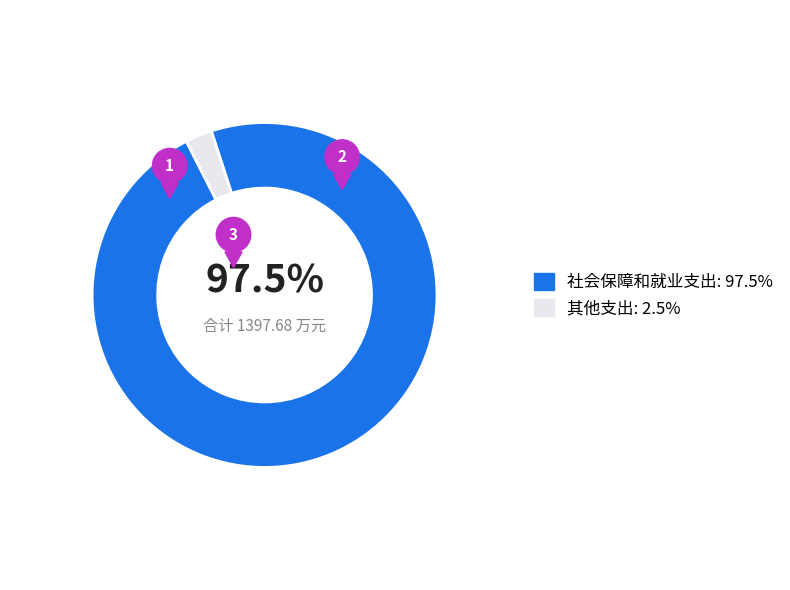

Which slice is the largest?

社会保障和就业支出